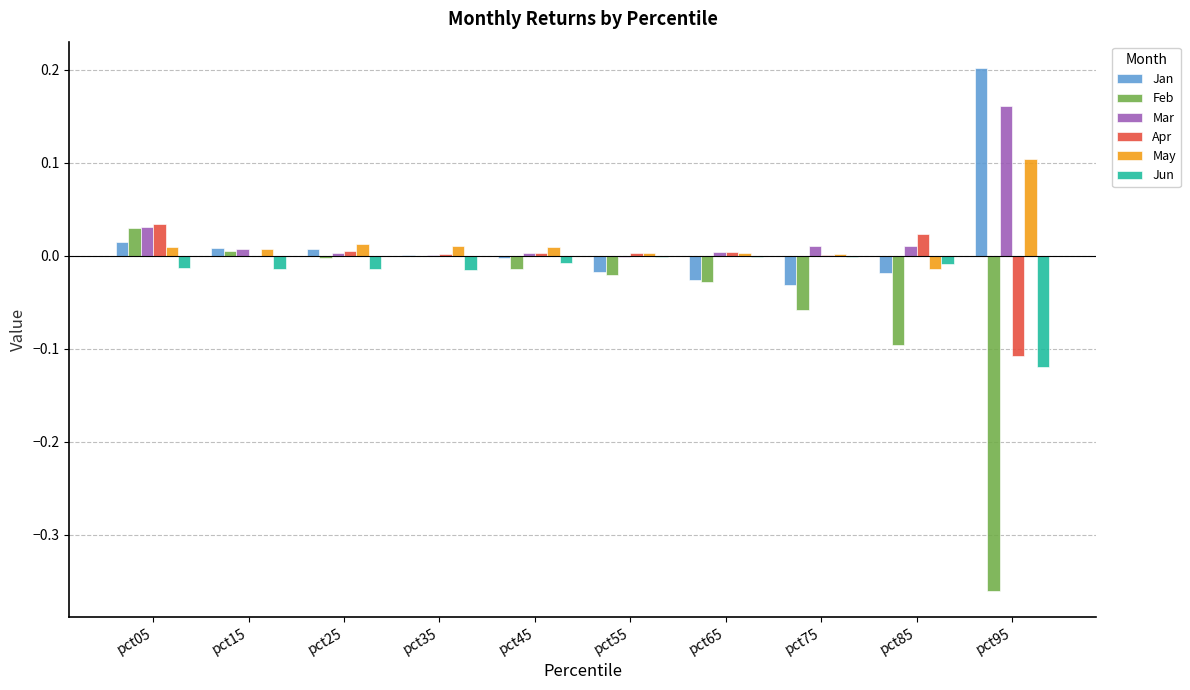

Between pct05 and pct95, which series saw the biggest shift?

Feb